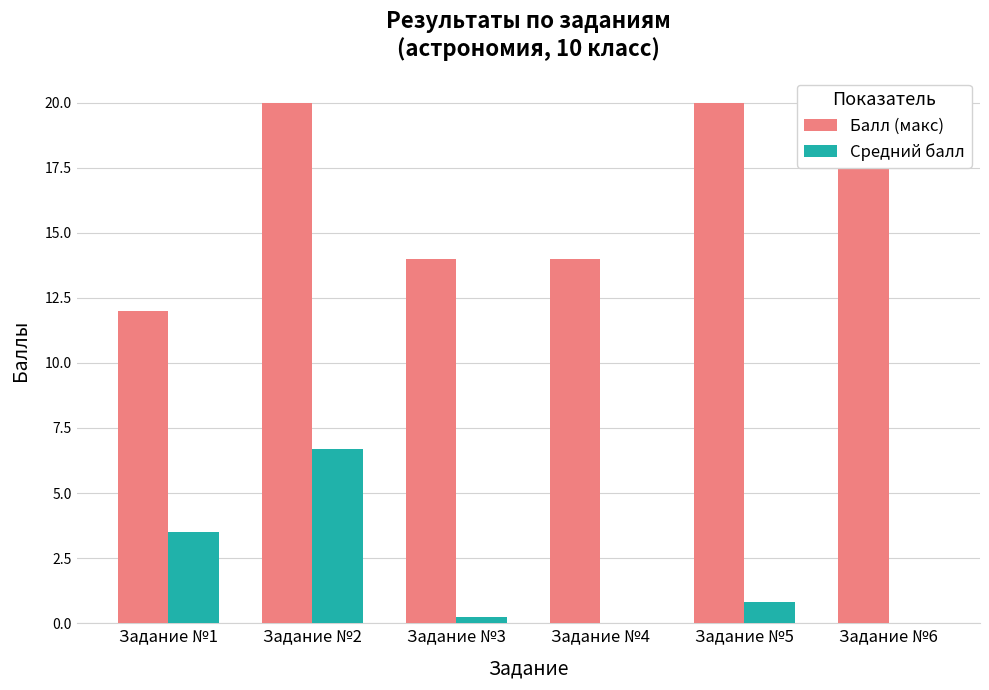

Reading left to right, transcribe all the data shown in this chart.

Балл (макс): 12.0	20.0	14.0	14.0	20.0	20.0
Средний балл: 3.5	6.7	0.2	0.0	0.8	0.0